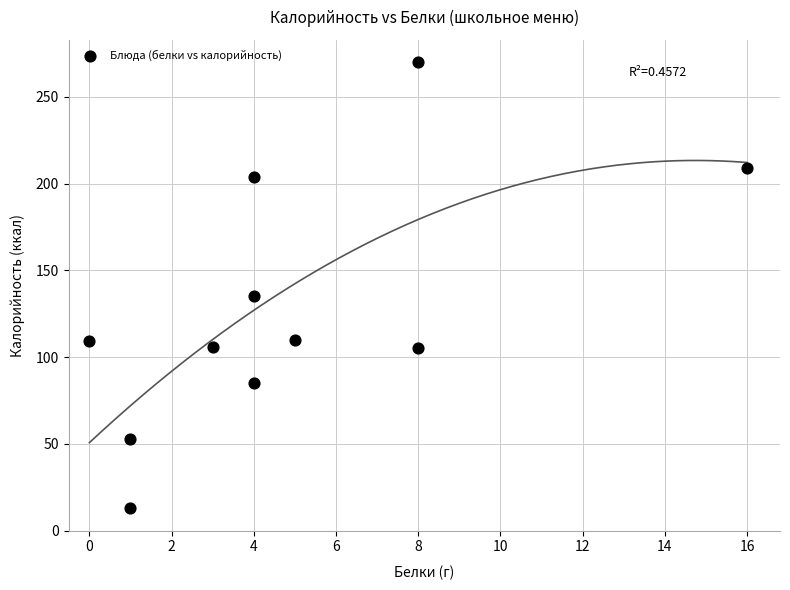

What Y value in the scatter plot is closest to 141?

135